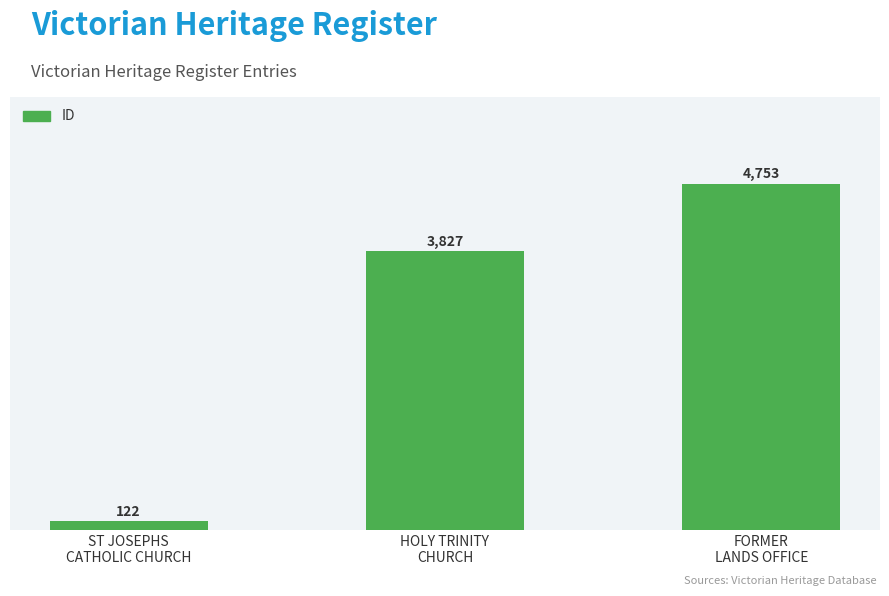

Reading left to right, extract all data points from this chart.

122	3827	4753